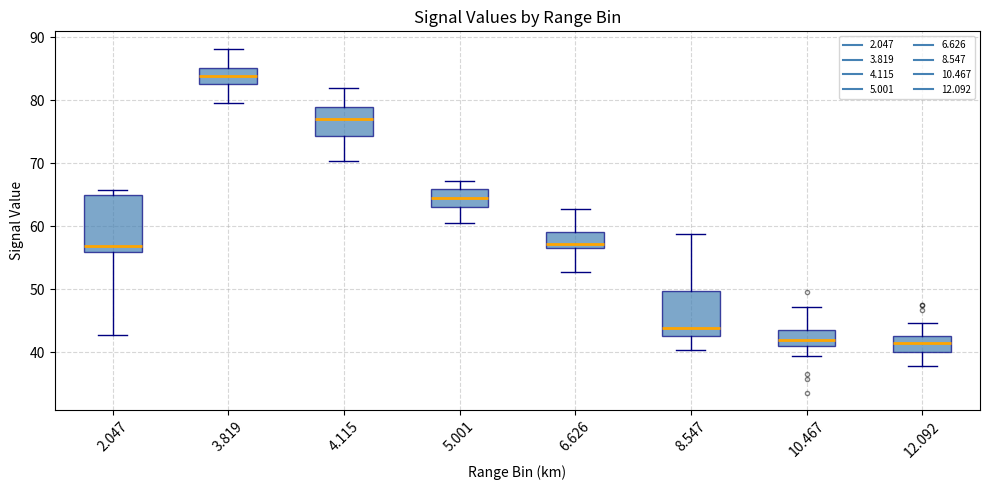

Reading left to right, read every box against the y-axis: the position of its median line, the range the box covers, and the ends of its whiskers. The values are not printed on the chart, so give them approximately, as read against the axis.

2.047: median 57, box 56 to 65, whiskers 43 to 66
3.819: median 84, box 83 to 85, whiskers 80 to 88
4.115: median 77, box 74 to 79, whiskers 70 to 82
5.001: median 65, box 63 to 66, whiskers 61 to 67
6.626: median 57 (just above the box's lower edge), box 57 to 59, whiskers 53 to 63
8.547: median 44, box 43 to 50, whiskers 40 to 59
10.467: median 42, box 41 to 44, whiskers 39 to 47
12.092: median 42, box 40 to 43, whiskers 38 to 45